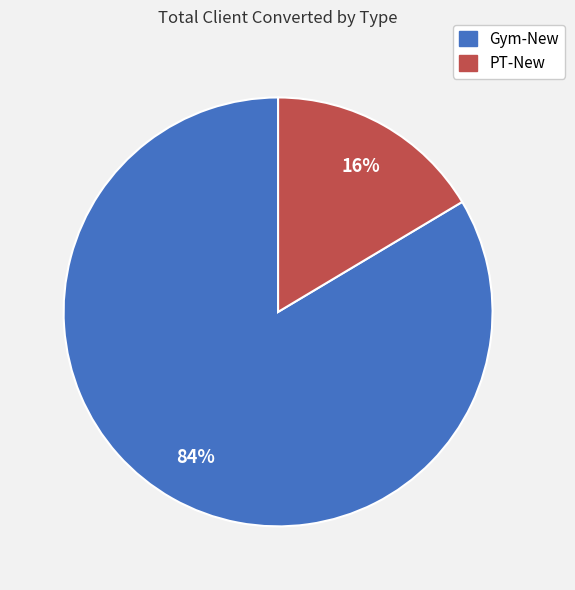

Count the number of slices in the pie.

2